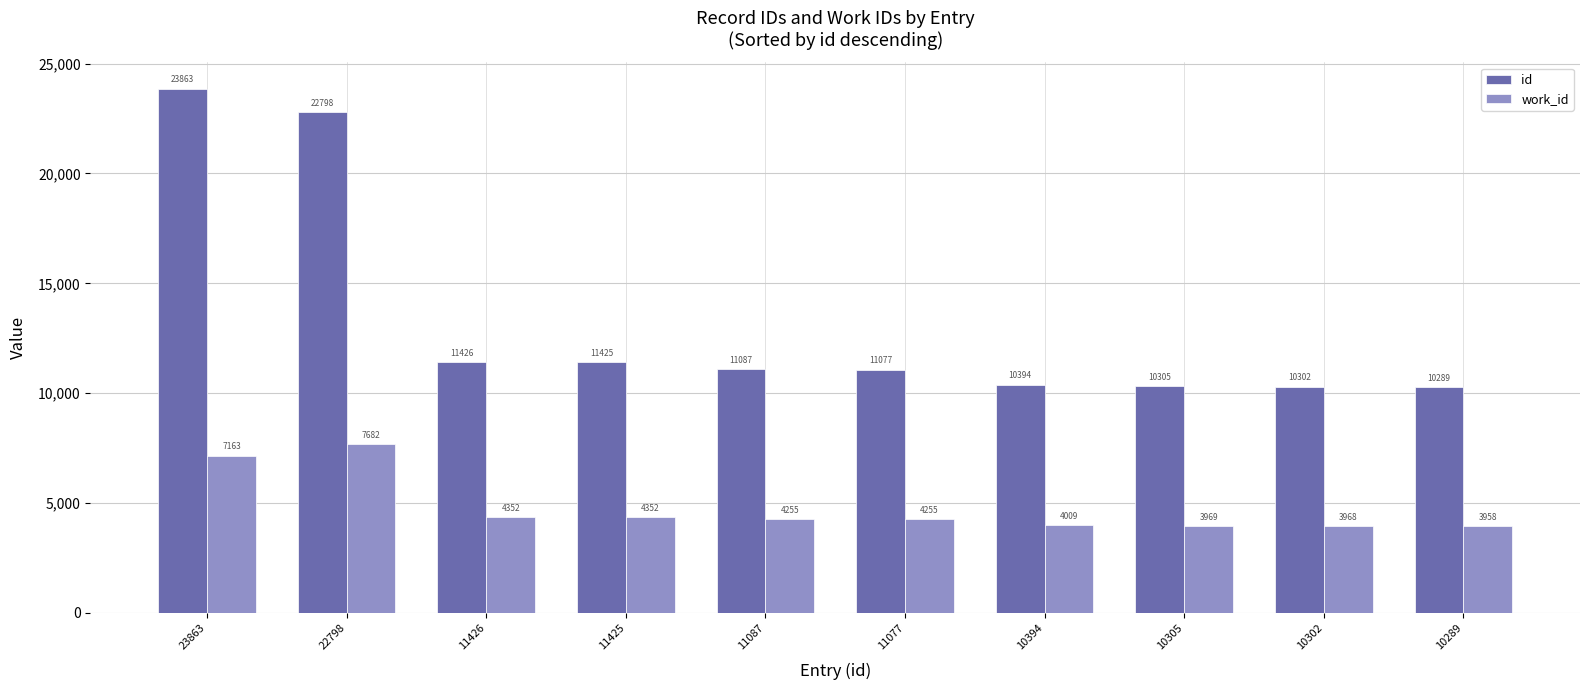

What is the difference between the id values at 10302 and 22798?

12496